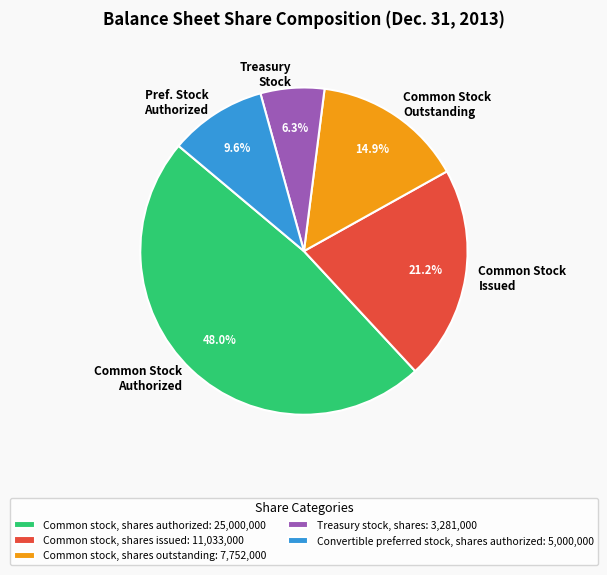

Between Common Stock Authorized and Common Stock Outstanding, which is larger?

Common Stock Authorized